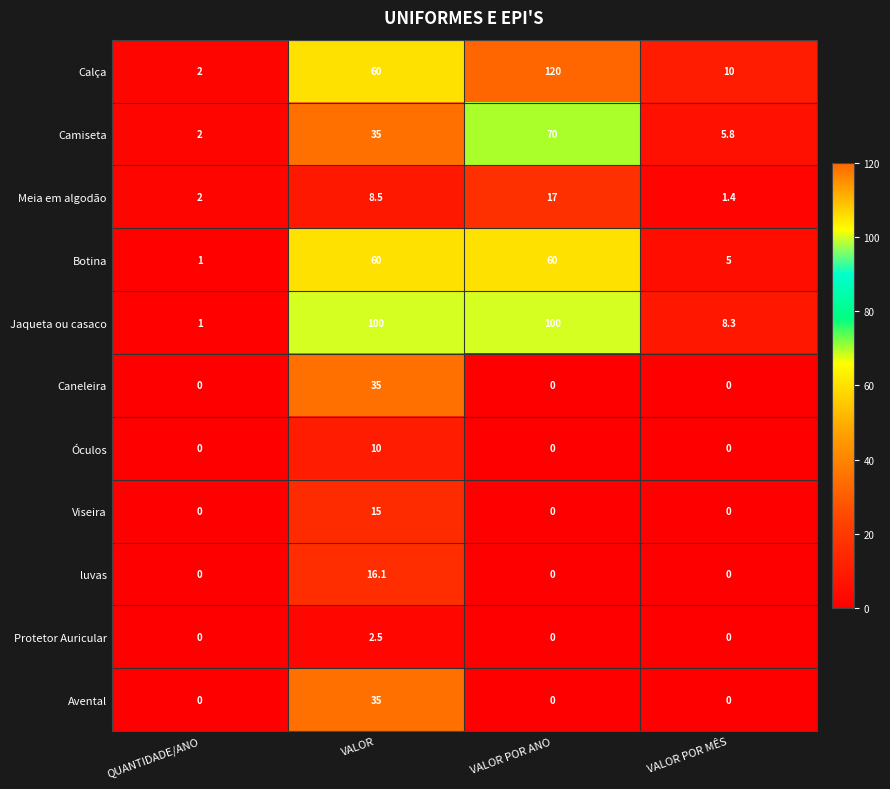

What is the average value of the Botina series?

31.5